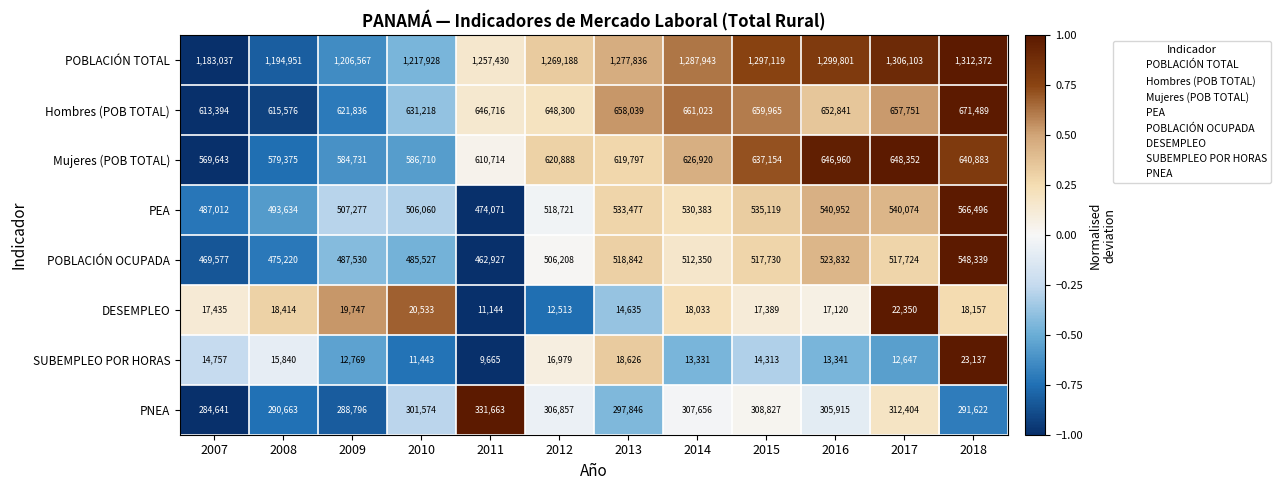

The DESEMPLEO series shows 17435 at 2007. True or false?

True